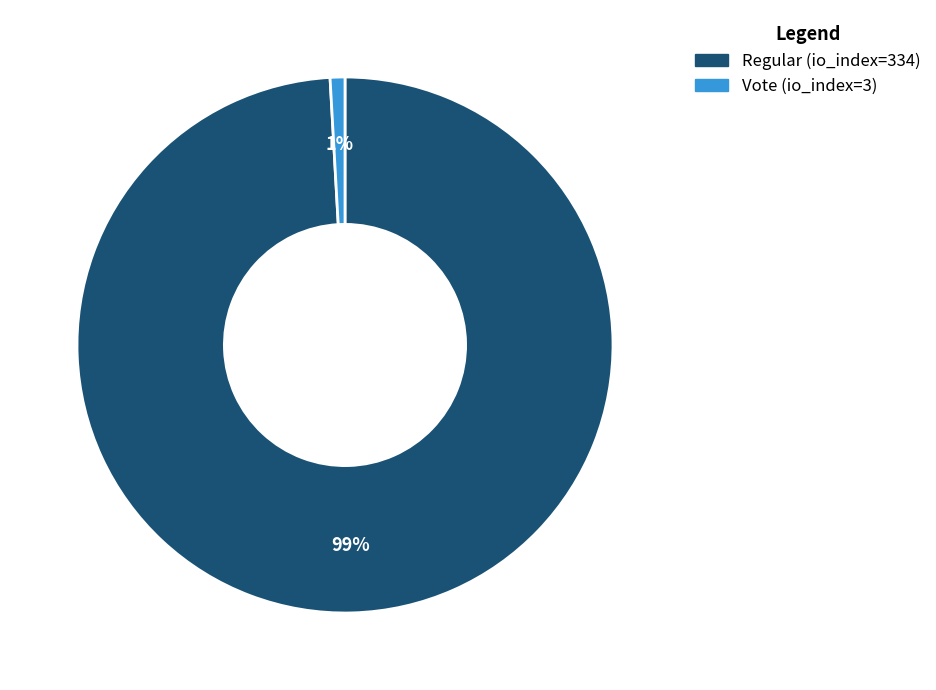

What is the largest slice in the pie chart?

Regular (io_index=334)